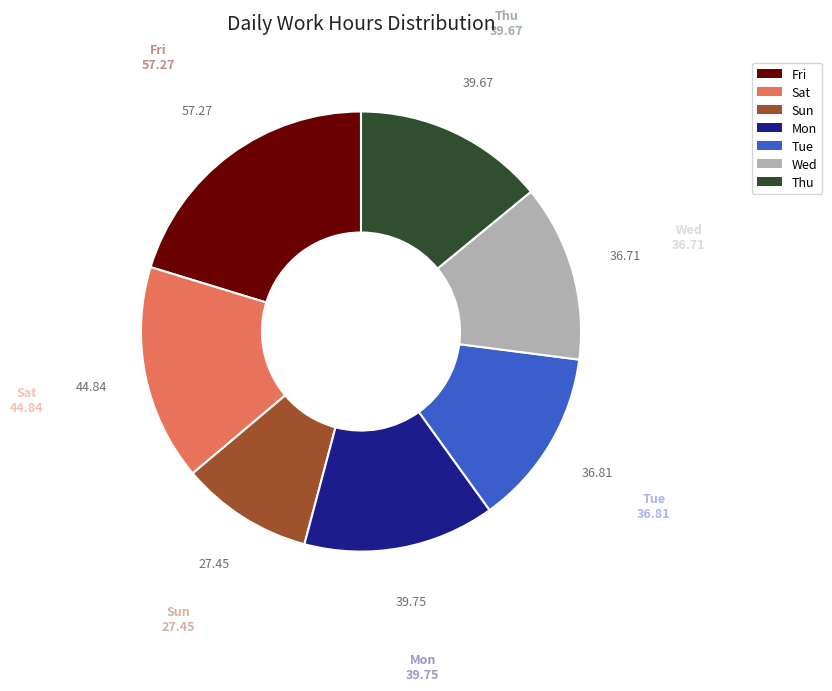

Is there any slice that represents more than half of the pie?

No